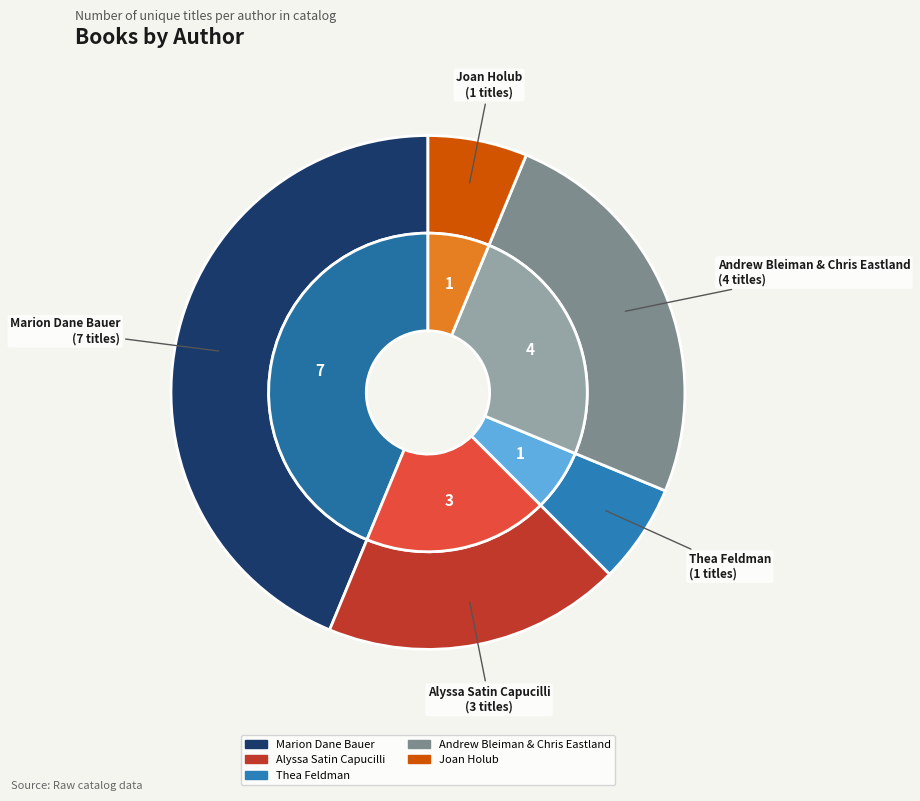

Is there a majority slice in this chart?

No